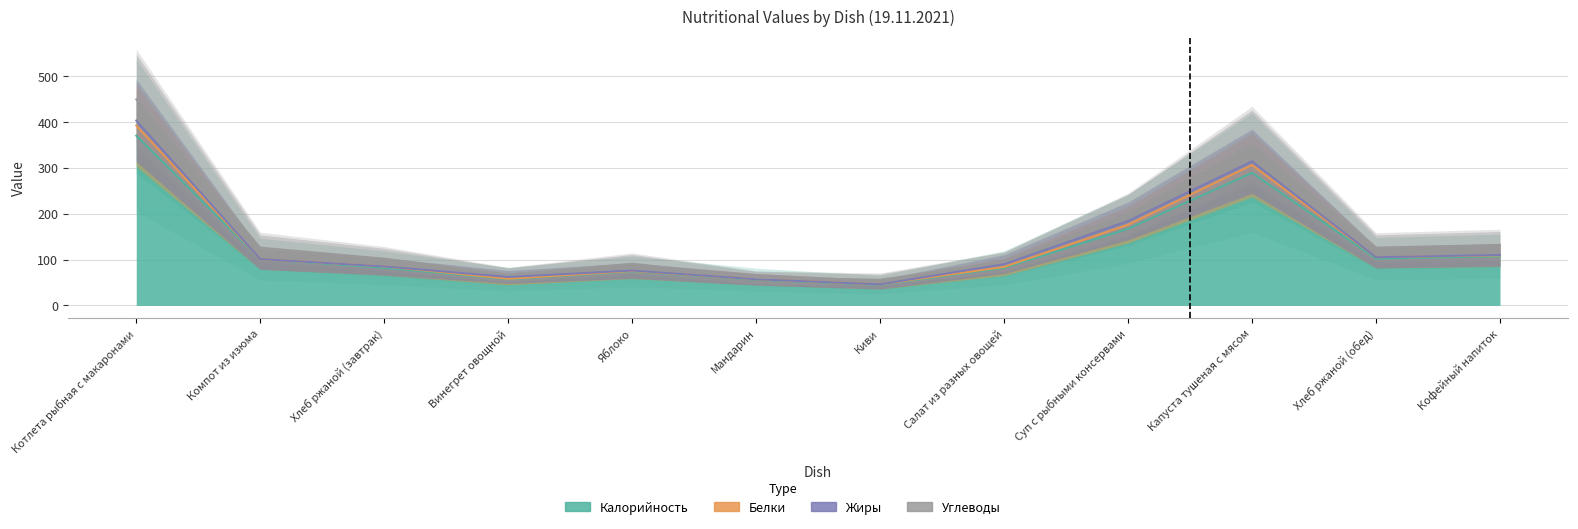

Where is the first local minimum for Калорийность?

Винегрет овощной